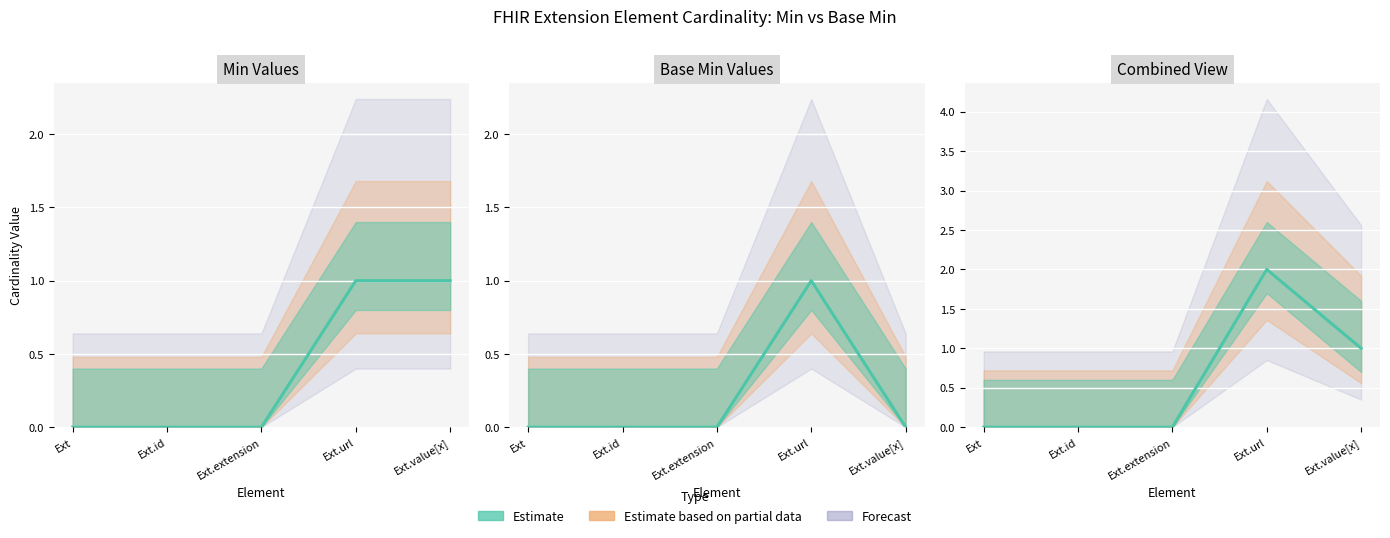

True or false: the data shows 2 at Ext.value[x].

False